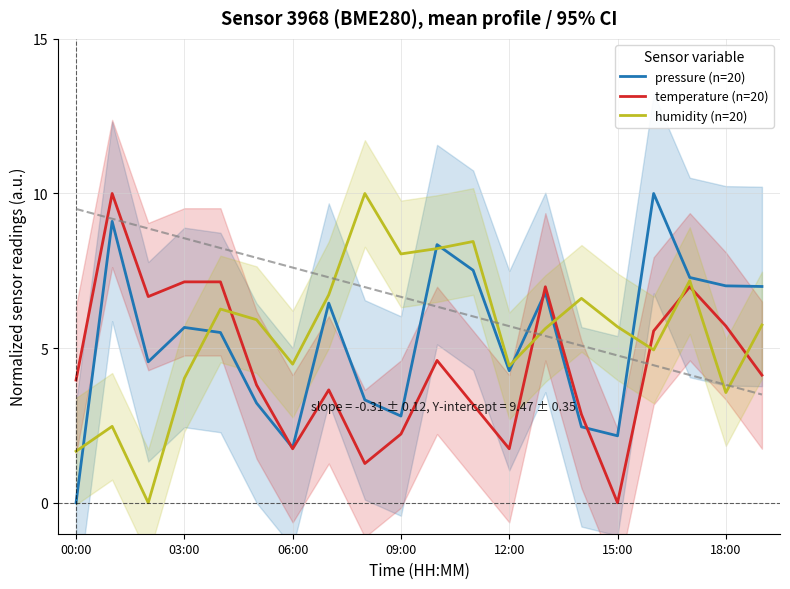

What is the difference between the second highest and second lowest values in the pressure (n=20) series?

7.3